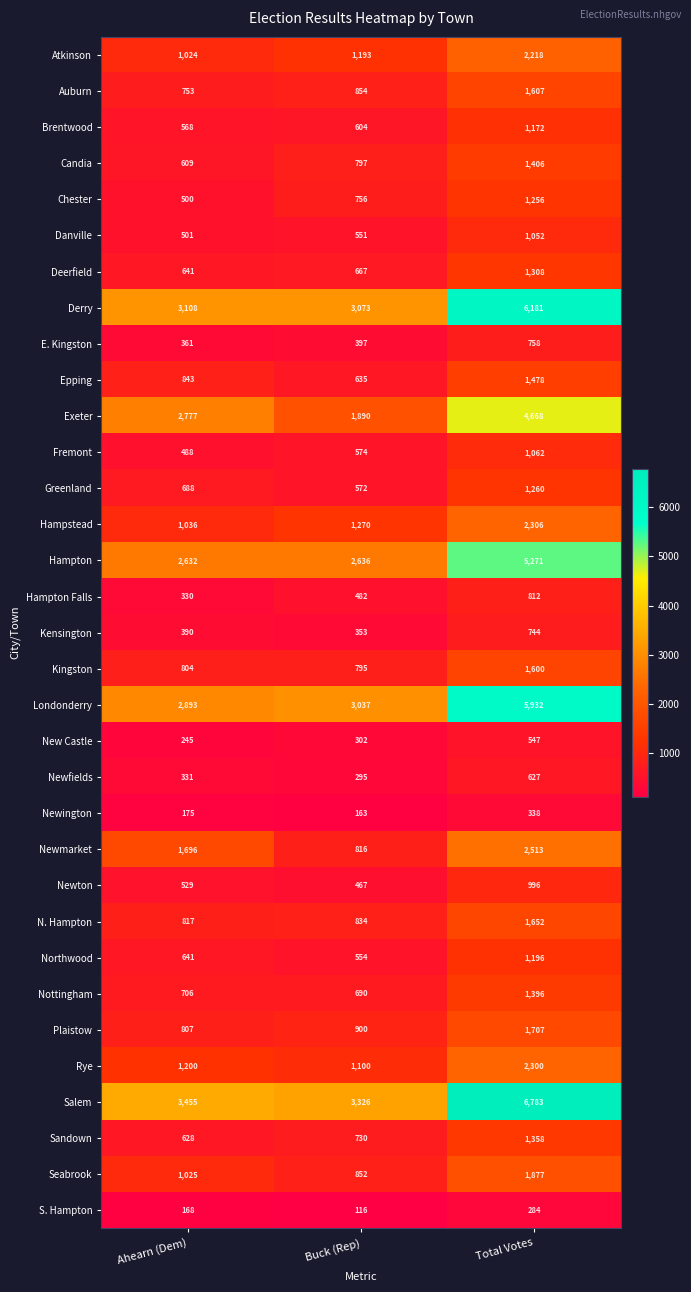

What is the spread (max minus min) of values at Buck (Rep)?

3210